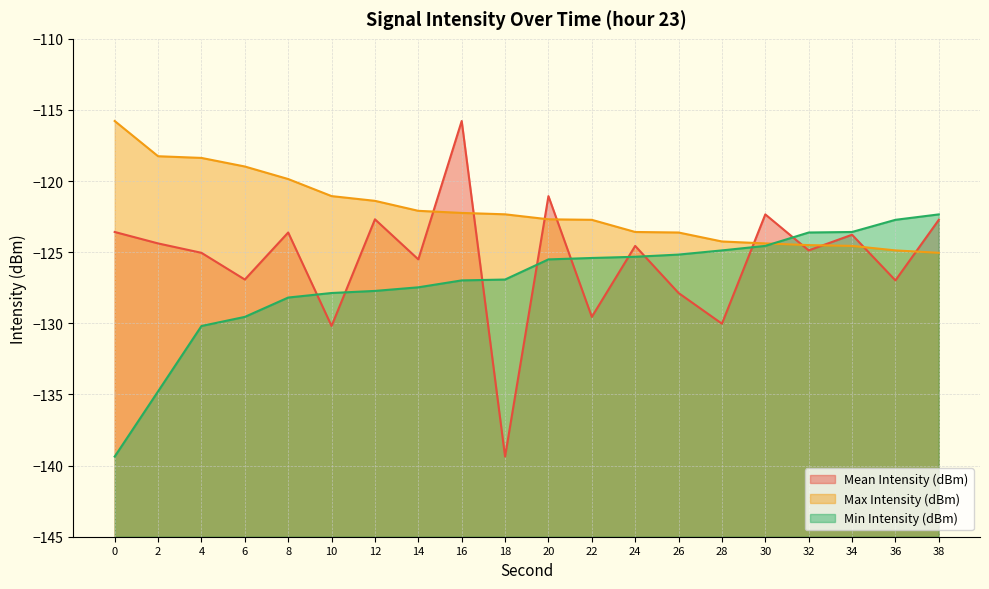

True or false: Max Intensity (dBm) has a value of -60.1 at 22.

False